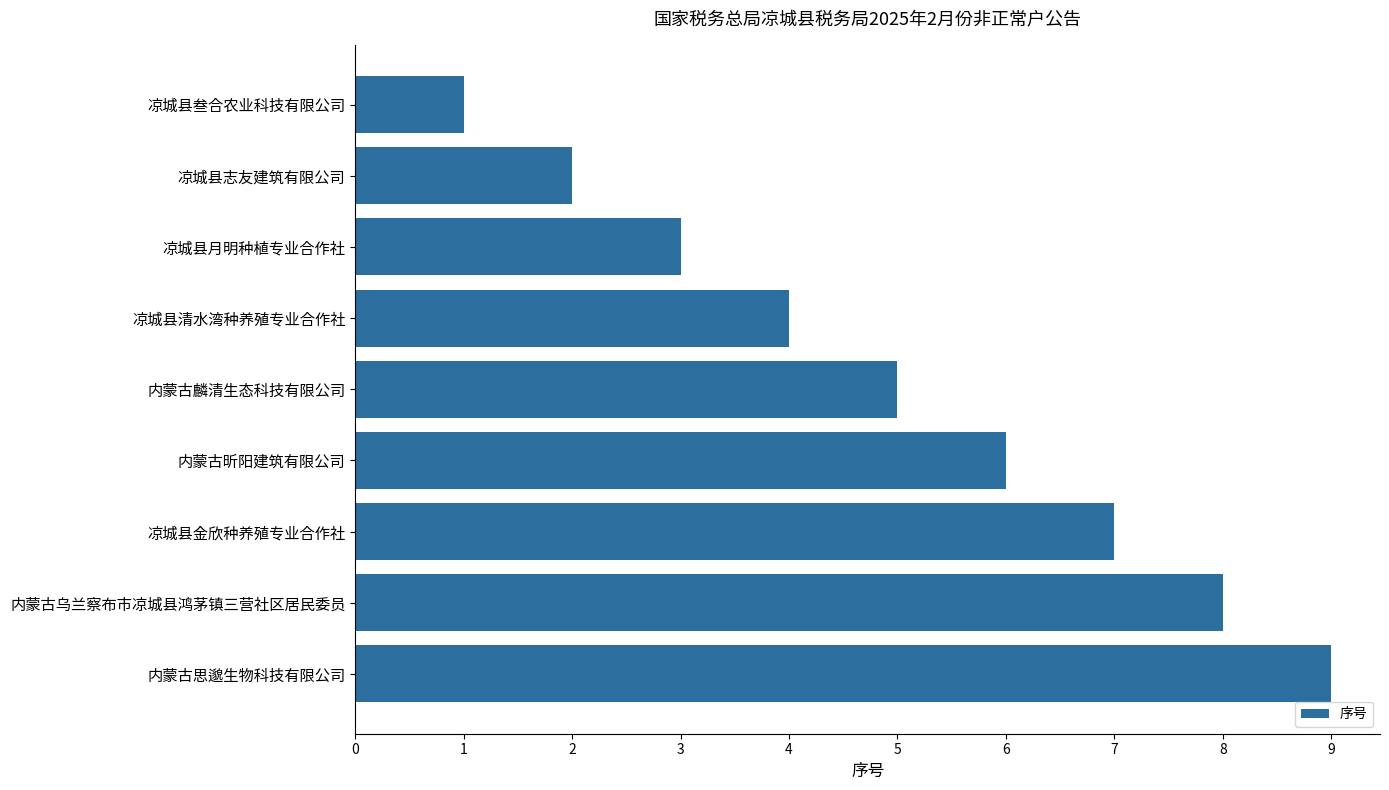

What is the label of the 8th bar from the bottom?

凉城县志友建筑有限公司